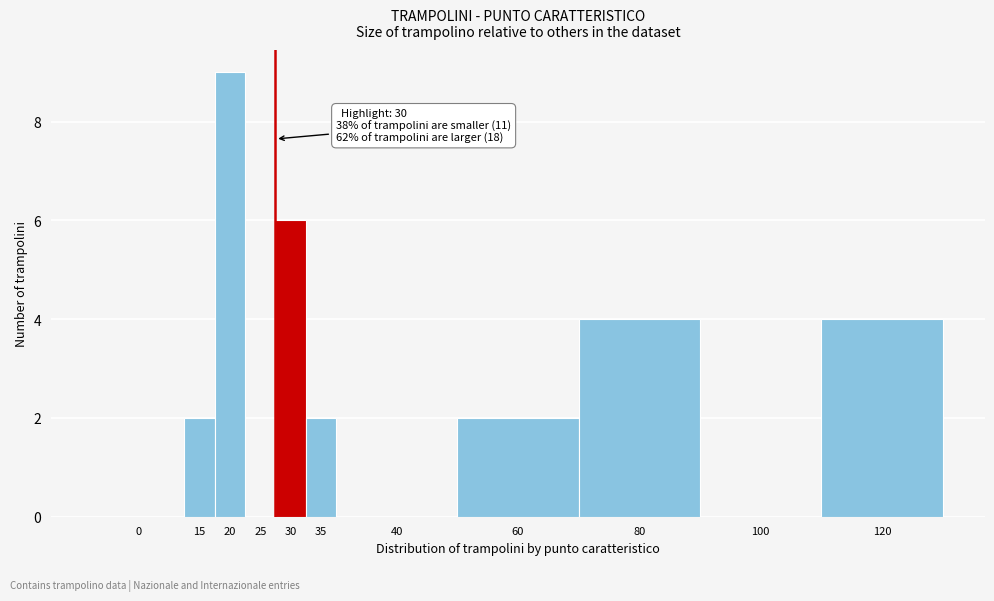

Reading right to left, extract all data points from this chart.

120=4	100=0	80=4	60=2	40=0	35=2	30=6	25=0	20=9	15=2	0=0